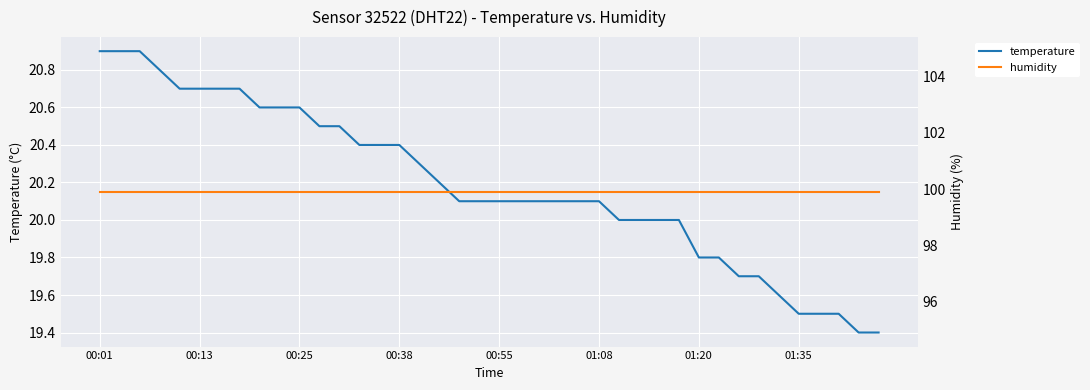

What is the maximum value for temperature?

20.9